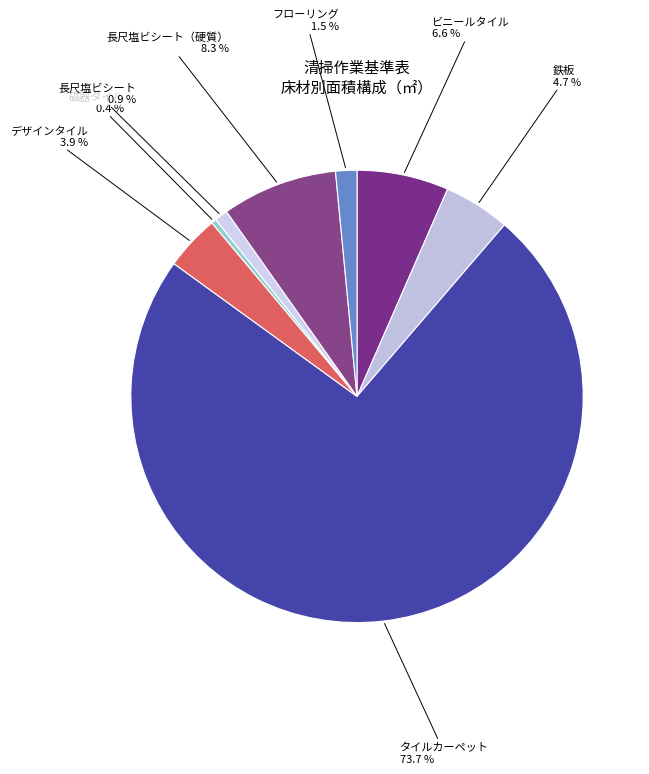

Rank the categories by value from lowest to highest.

磁器タイル, 長尺塩ビシート, フローリング, デザインタイル, 鉄板, ビニールタイル, 長尺塩ビシート（硬質）, タイルカーペット